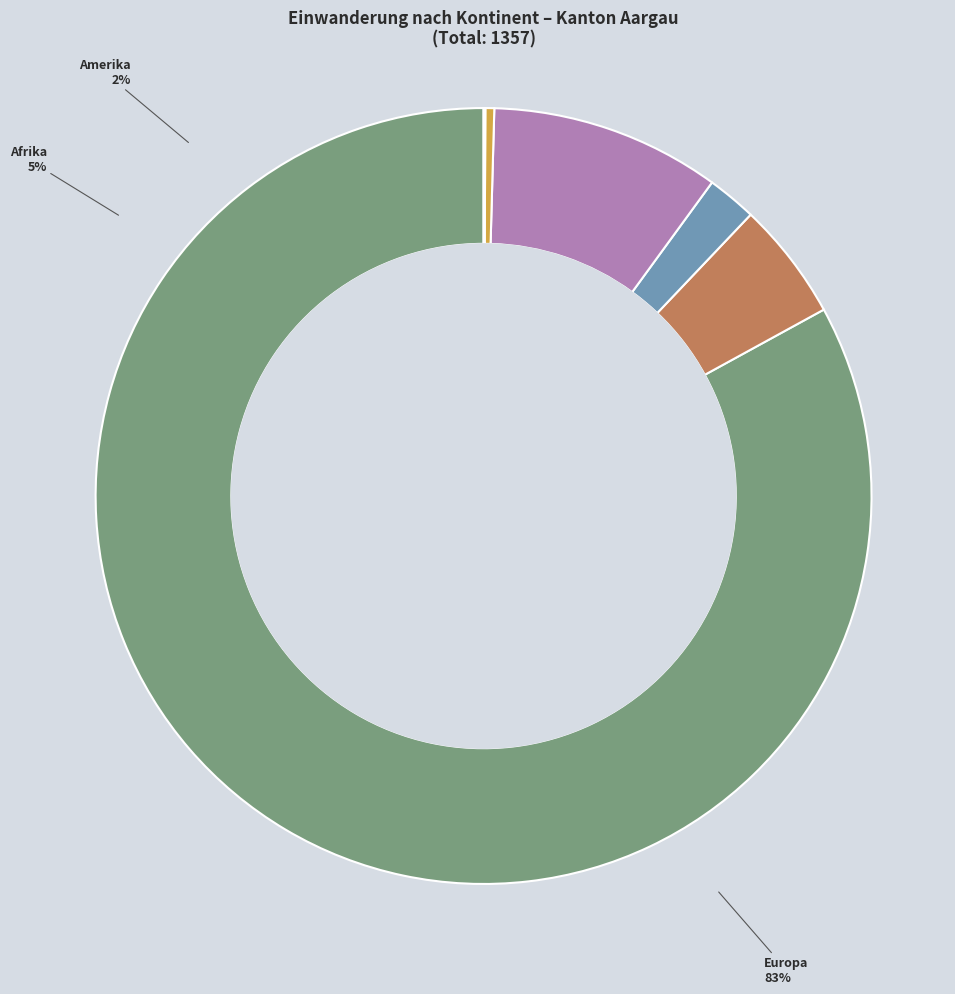

Which slice is the largest?

Europa